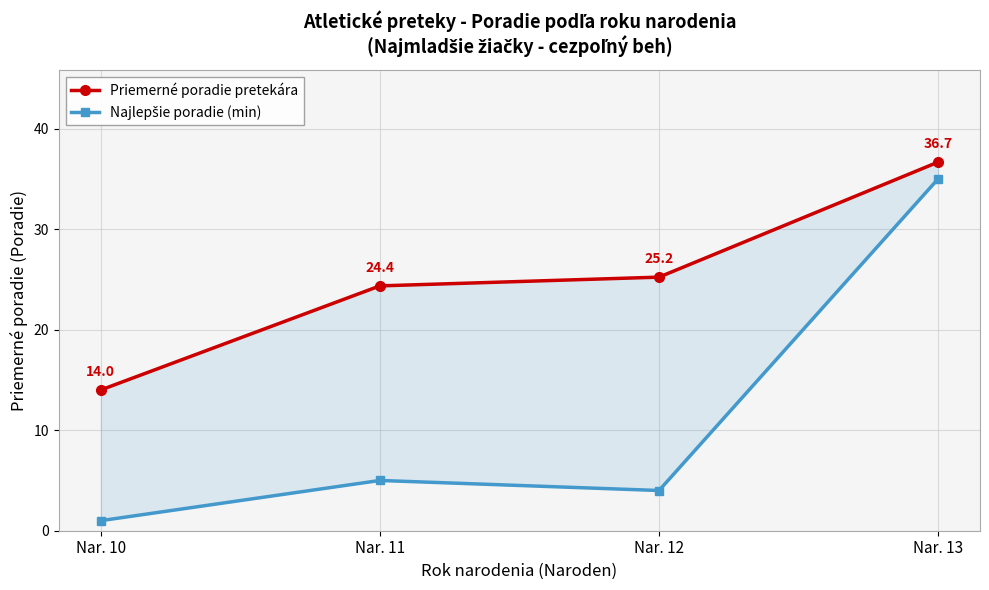

How many categories are shown in the chart?

4